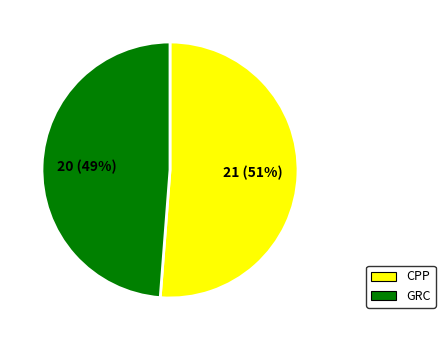

Approximately how many times larger is the value at GRC compared to CPP?

1.0